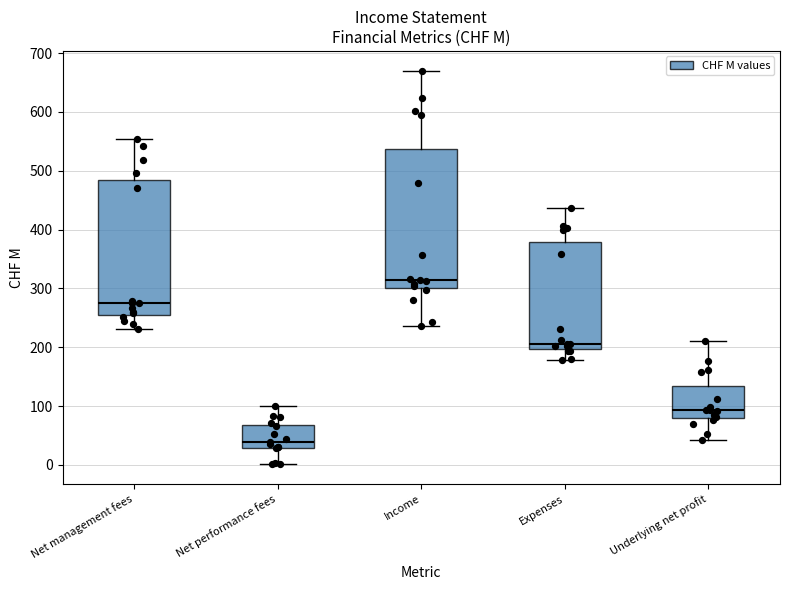

Where does the median line of the box for Net management fees sit on the y-axis? The values are not printed on the chart, so give them approximately, as read against the axis.

280